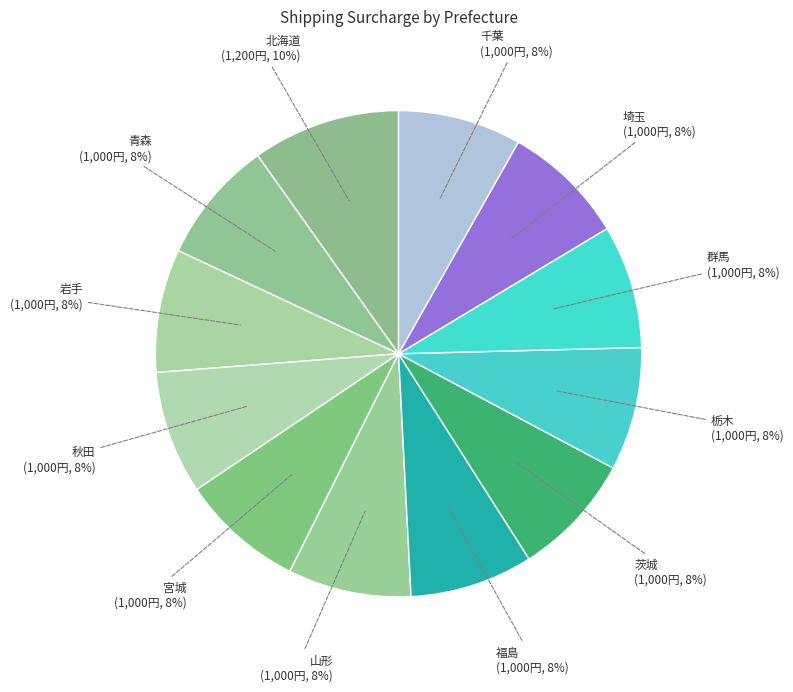

How many segments does this pie chart have?

12